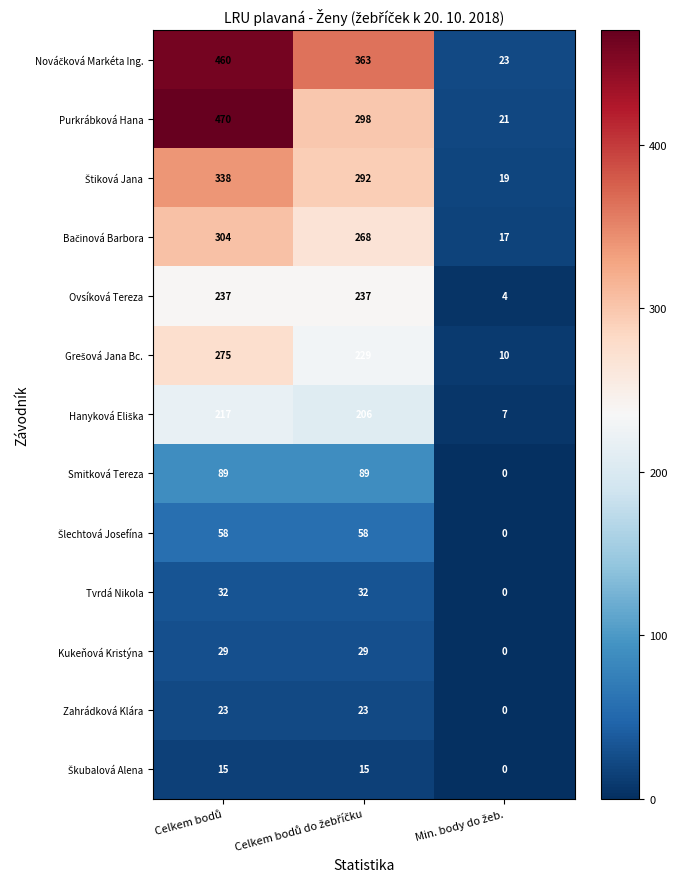

Which series has the widest spread of values?

Purkrábková Hana